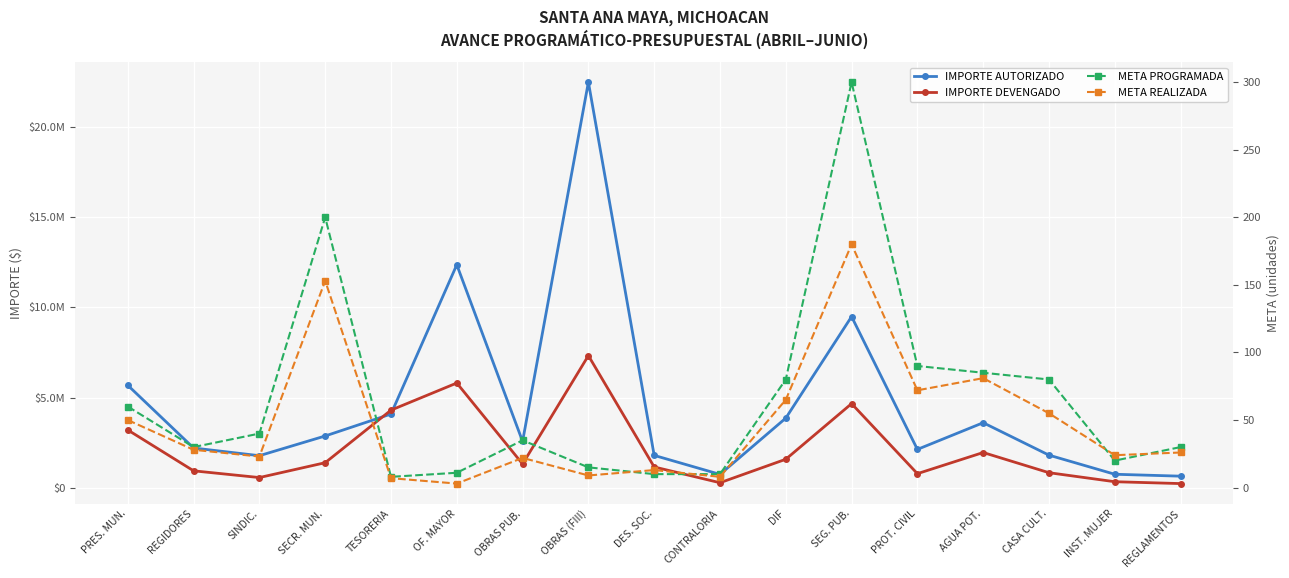

What is the minimum value shown in the chart?

3.0